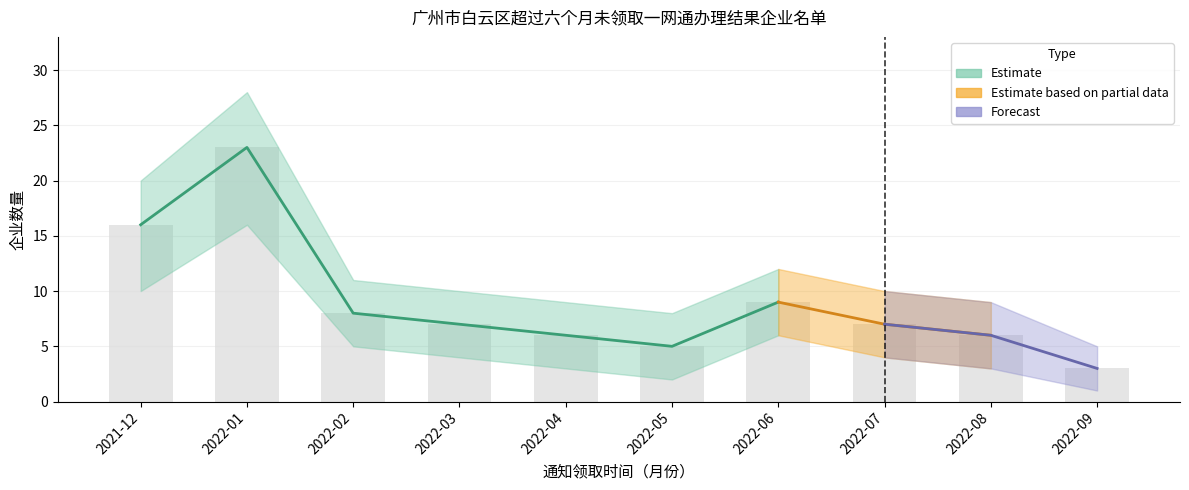

Rank the series by their maximum value, from highest to lowest.

upper_bound, 企业数量（通知未领取）, lower_bound